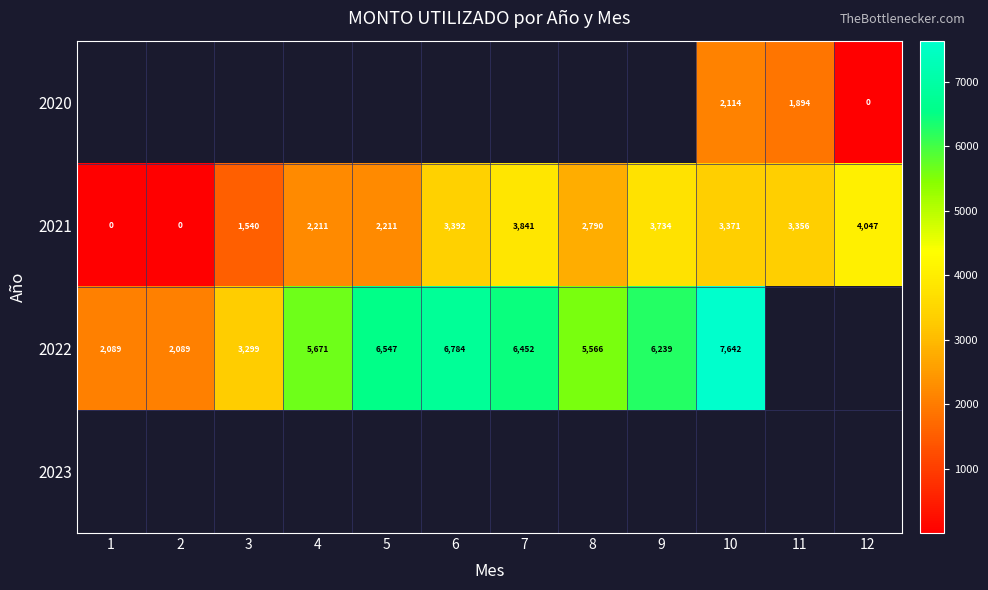

What is the difference between the second highest and minimum values in the 2021 series?

3841